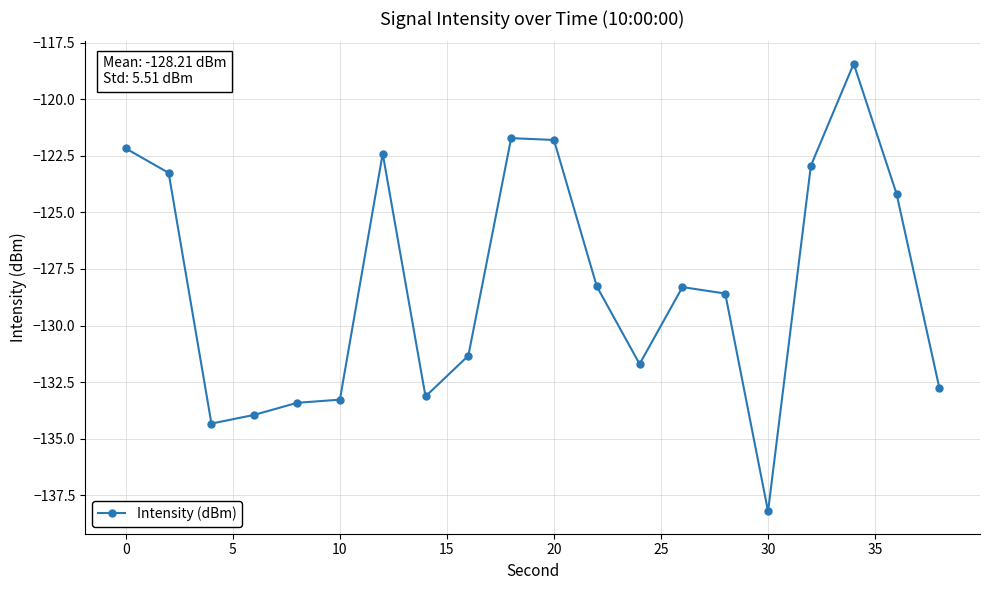

What is the minimum value shown in the chart?

-138.2